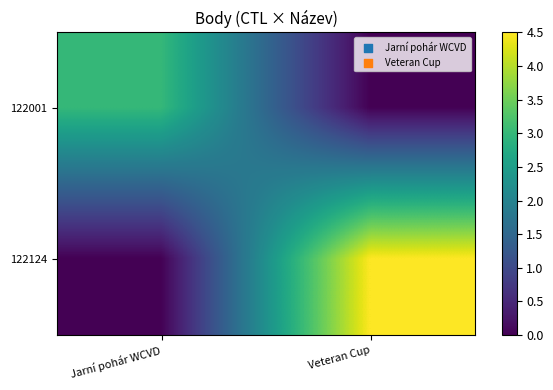

Count the number of data series in this chart.

2